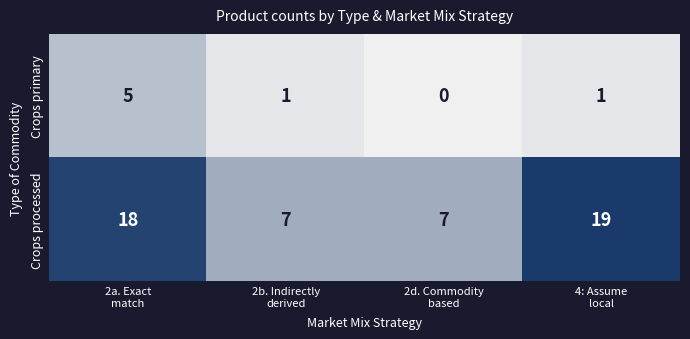

Which series changed the most between 2a. Exact
match and 4: Assume
local?

Crops primary